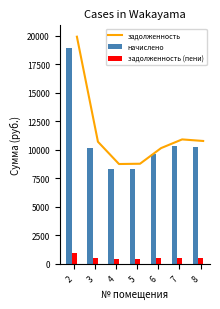

Is it true that задолженность equals 18905.6 at 2?

True